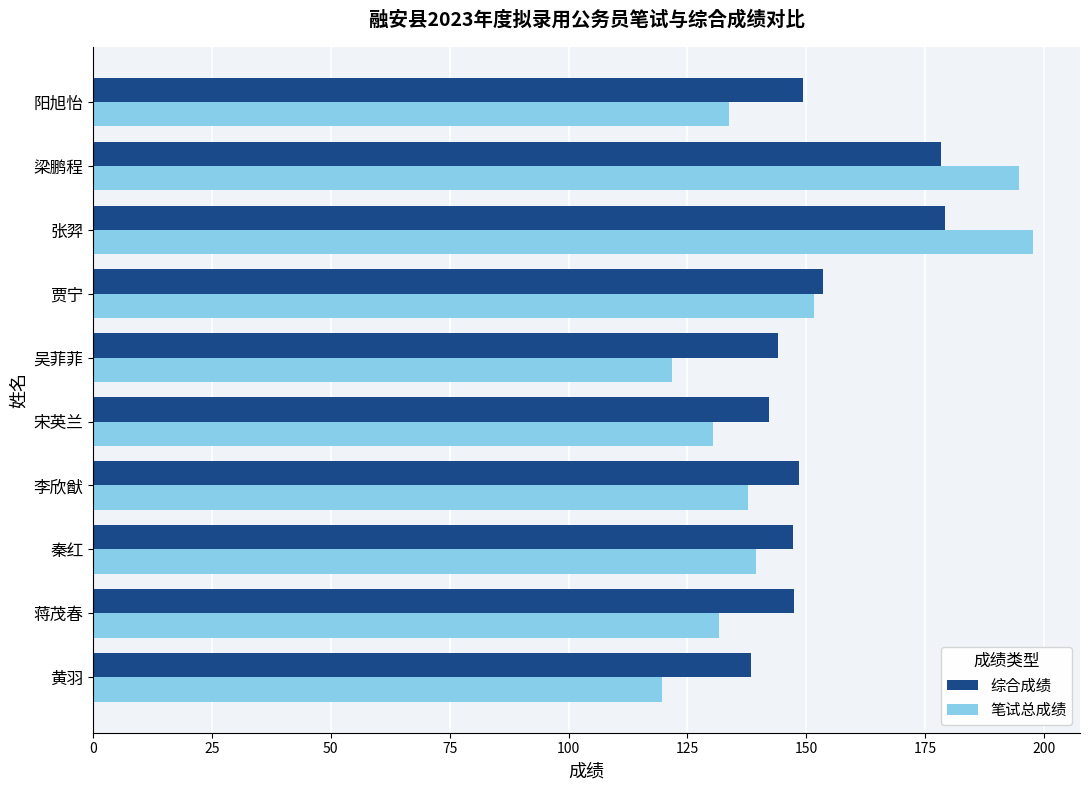

What is the lowest value of the 笔试总成绩 series?

119.8